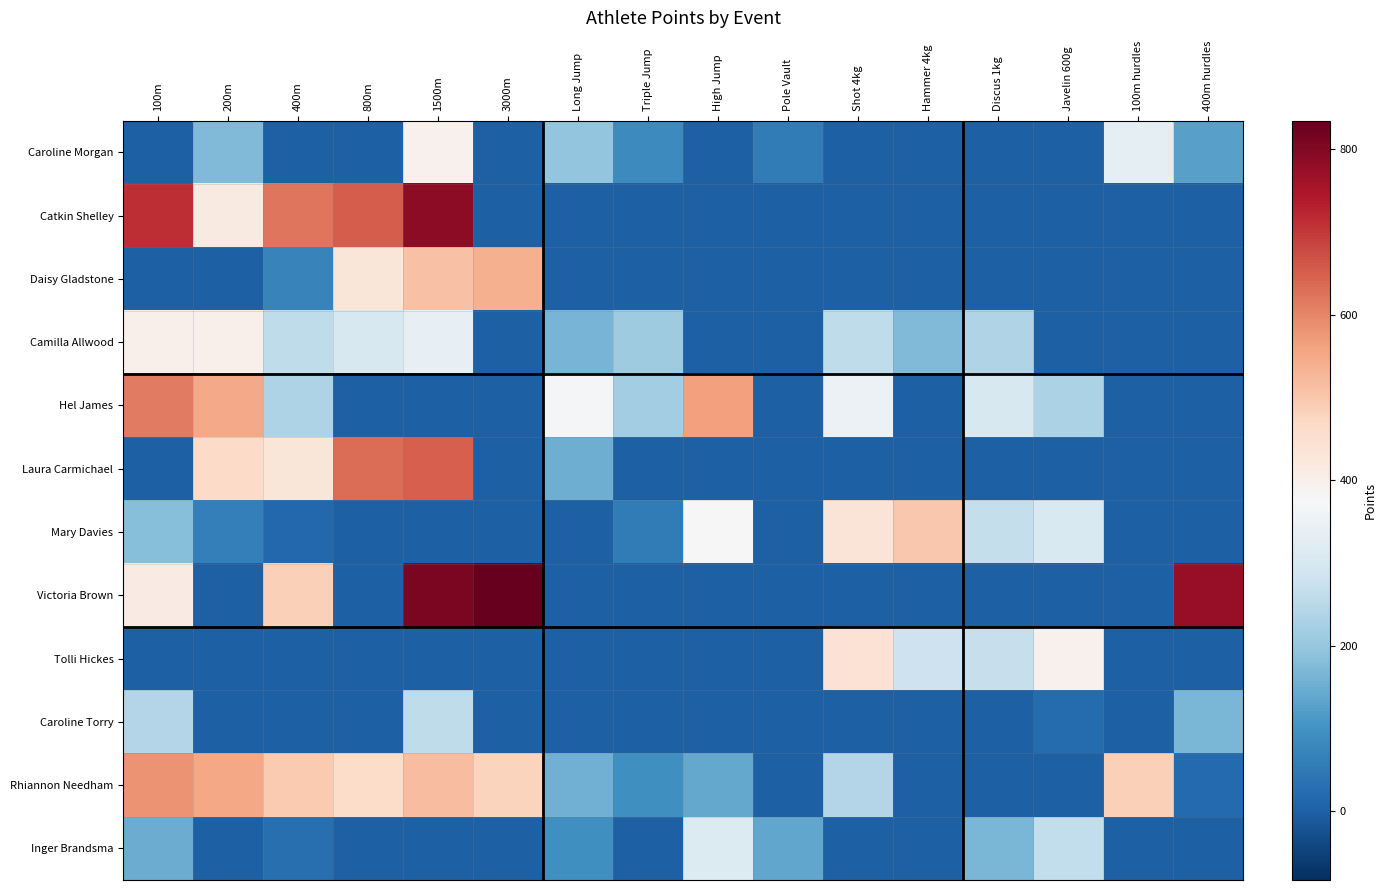

Rank the series at Triple Jump from lowest to highest value.

Catkin Shelley, Laura Carmichael, Victoria Brown, Tolli Hickes, Caroline Torry, Daisy Gladstone, Inger Brandsma, Mary Davies, Caroline Morgan, Rhiannon Needham, Camilla Allwood, Hel James